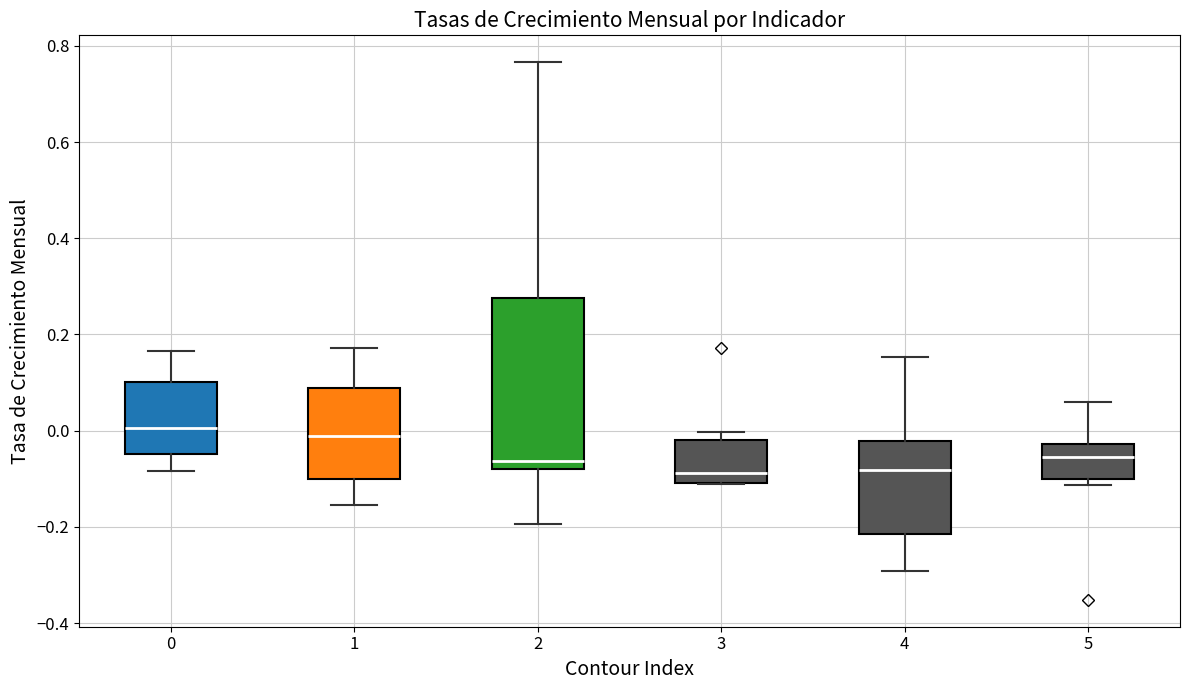

Reading left to right, read every box against the y-axis: the position of its median line, the range the box covers, and the ends of its whiskers. The values are not printed on the chart, so give them approximately, as read against the axis.

0: median 0.00, box -0.04 to 0.10, whiskers -0.08 to 0.16
1: median -0.02, box -0.10 to 0.08, whiskers -0.16 to 0.18
2: median -0.06, box -0.08 to 0.28, whiskers -0.20 to 0.76
3: median -0.08, box -0.10 to -0.02, whiskers -0.12 to 0.00
4: median -0.08, box -0.22 to -0.02, whiskers -0.30 to 0.16
5: median -0.06, box -0.10 to -0.02, whiskers -0.12 to 0.06